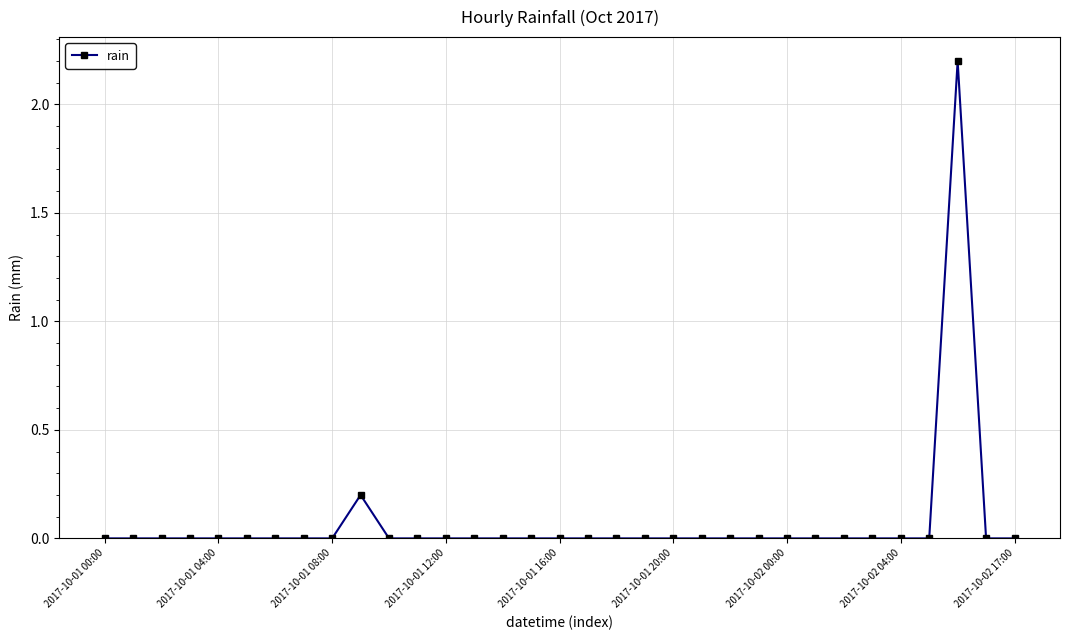

What is the sum of all values?

2.4